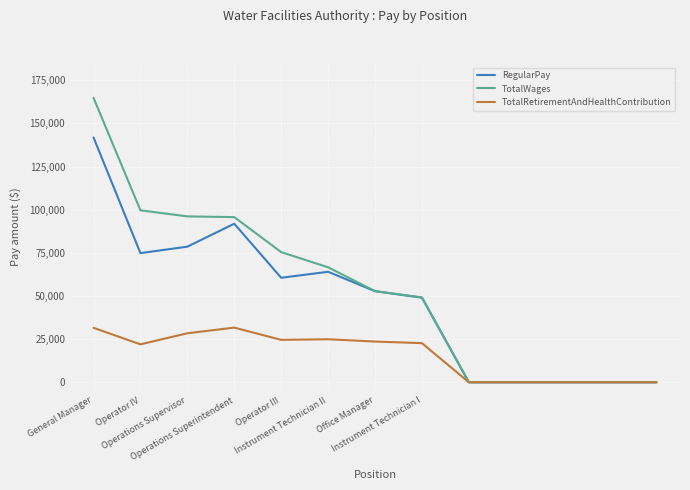

Count the number of categories in the chart.

13